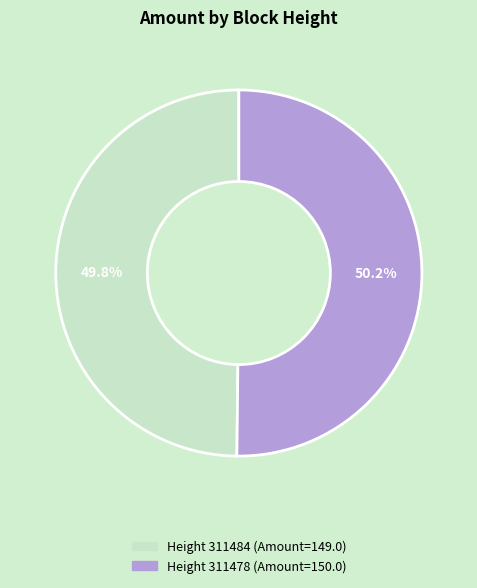

Count the number of slices in the pie.

2